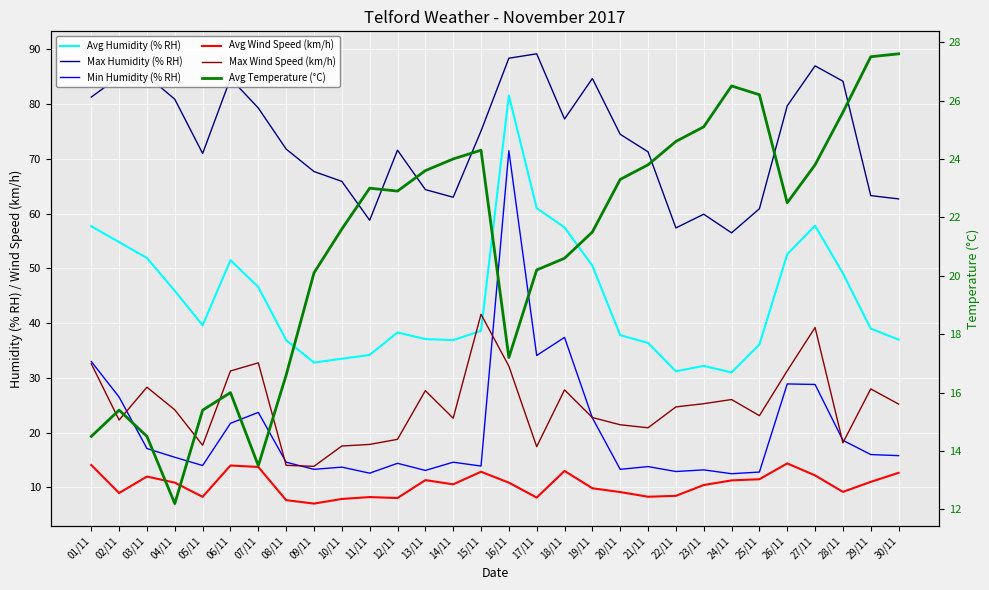

Which series has the largest total across all categories?

Max Humidity (% RH)